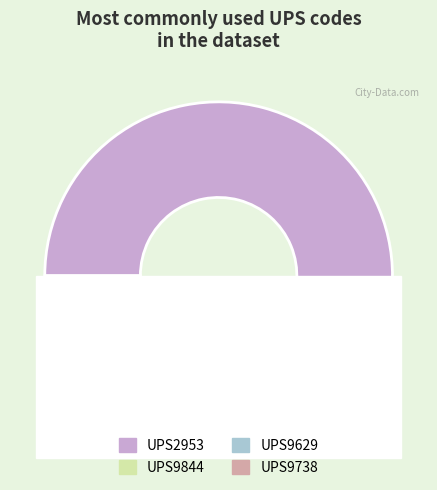

Combined, what portion of the pie is UPS9844 and UPS9738?

33.3%